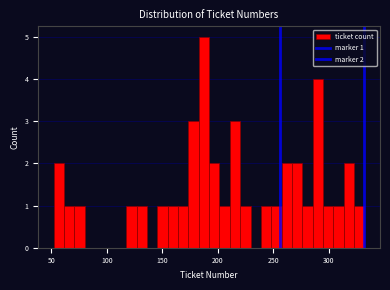

Read against the x-axis, roughly where is the centre of the tallest bar?

185